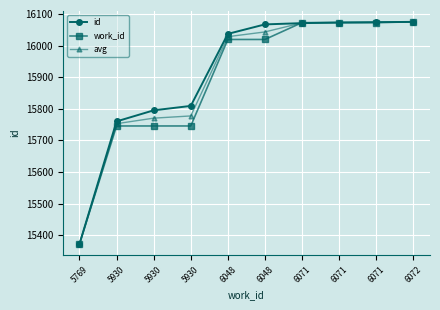

Rank the series by their maximum value, from highest to lowest.

id, work_id, avg